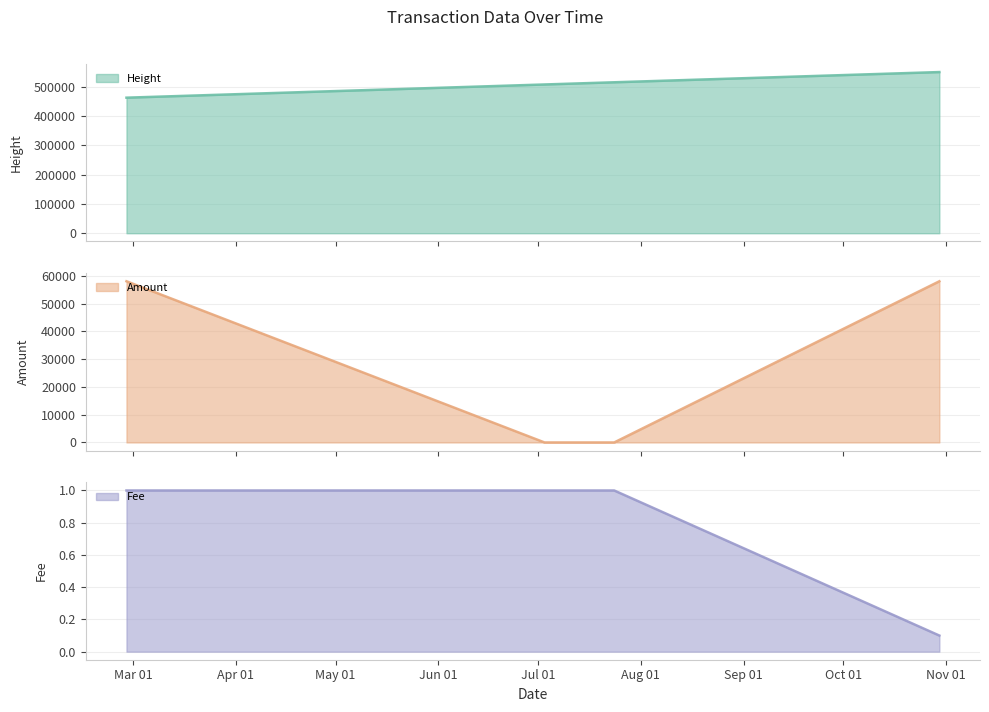

What is the spread (max minus min) of values at 2018-02-27?

492404.8